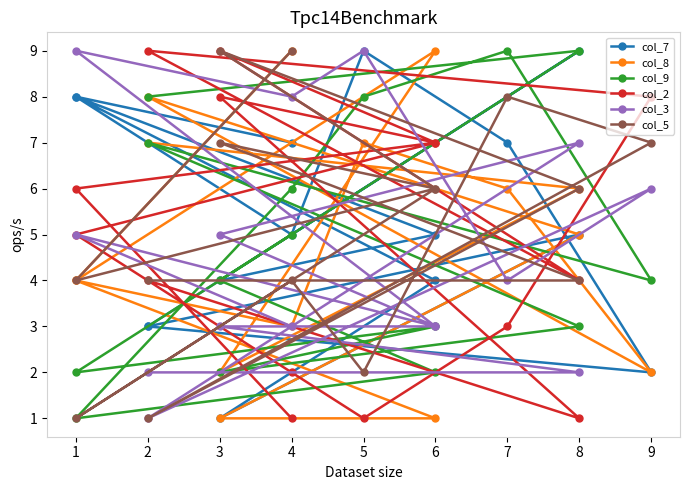

What is the spread (max minus min) of values at 3?

8